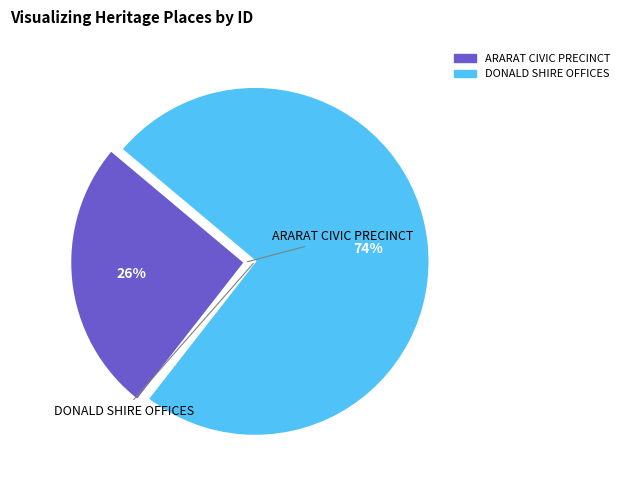

What percentage is the ARARAT CIVIC PRECINCT slice, to the nearest percent?

26%